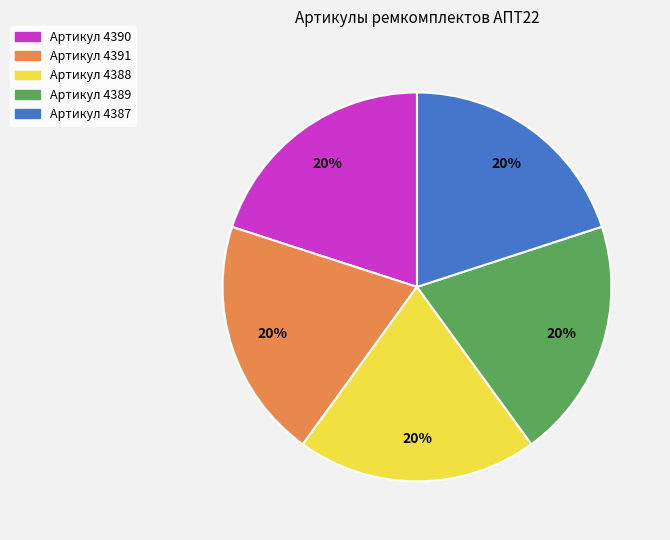

What is the ratio of the value at Артикул 4387 to the value at Артикул 4389?

1.0